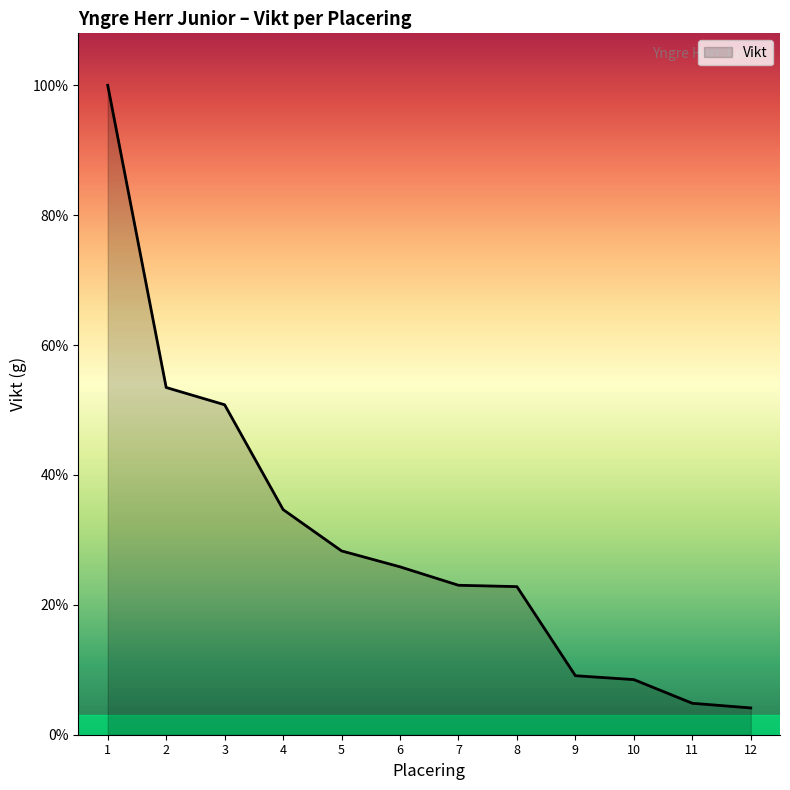

Is this an area chart (filled region under the line)?

Yes